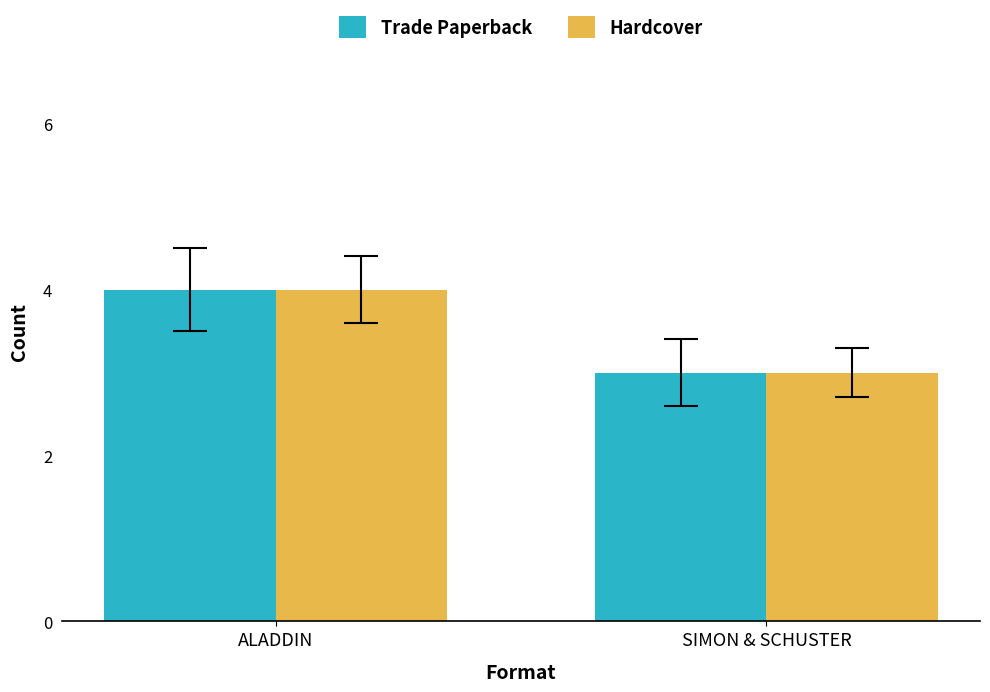

Reading left to right, transcribe all the data shown in this chart.

Trade Paperback: 4	3
Hardcover: 4	3